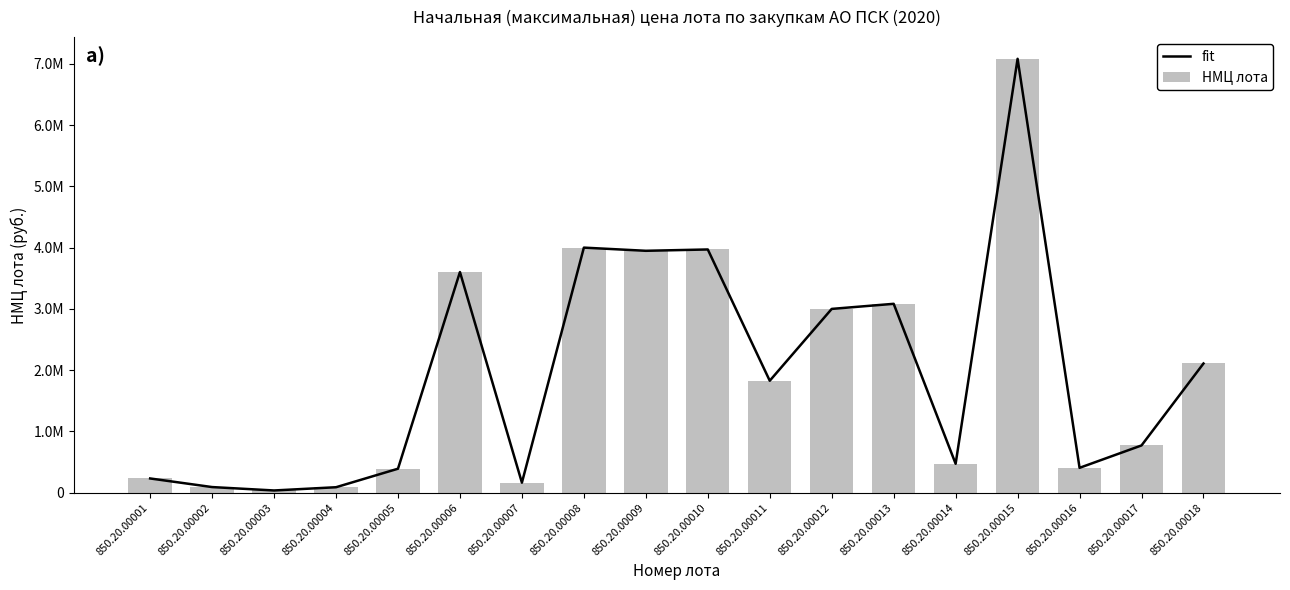

What is the difference between the second highest and minimum values in the fit series?

3962875.0